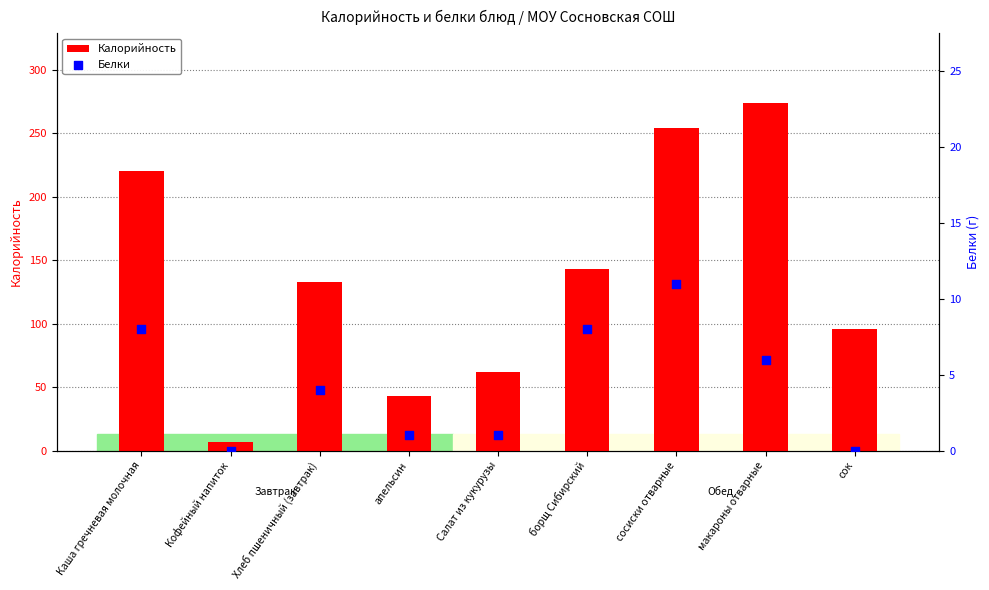

At how many categories does at least one series exceed 95?

6